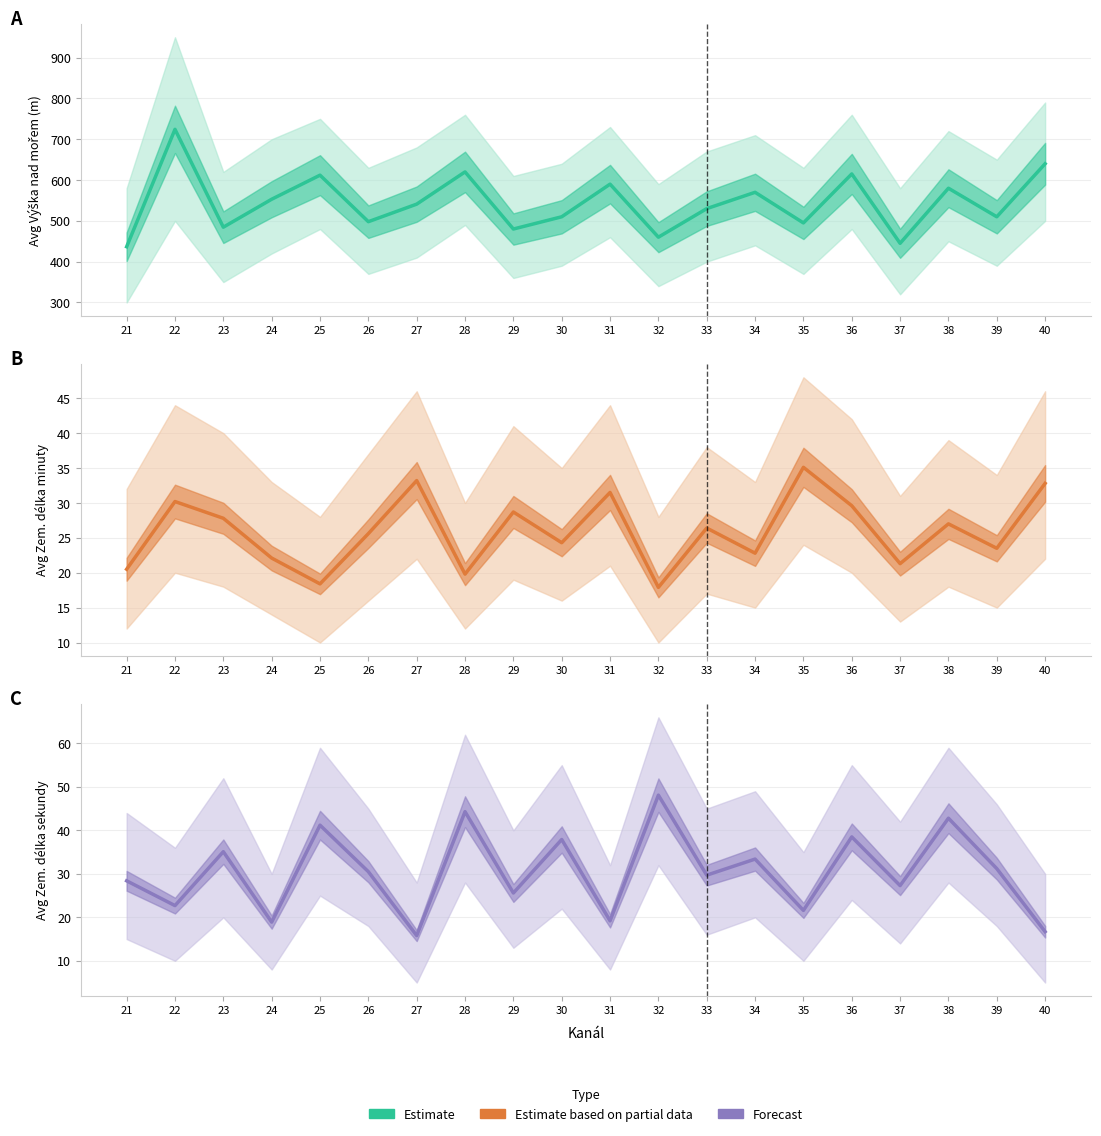

Which label corresponds to the smallest value in the chart?

27